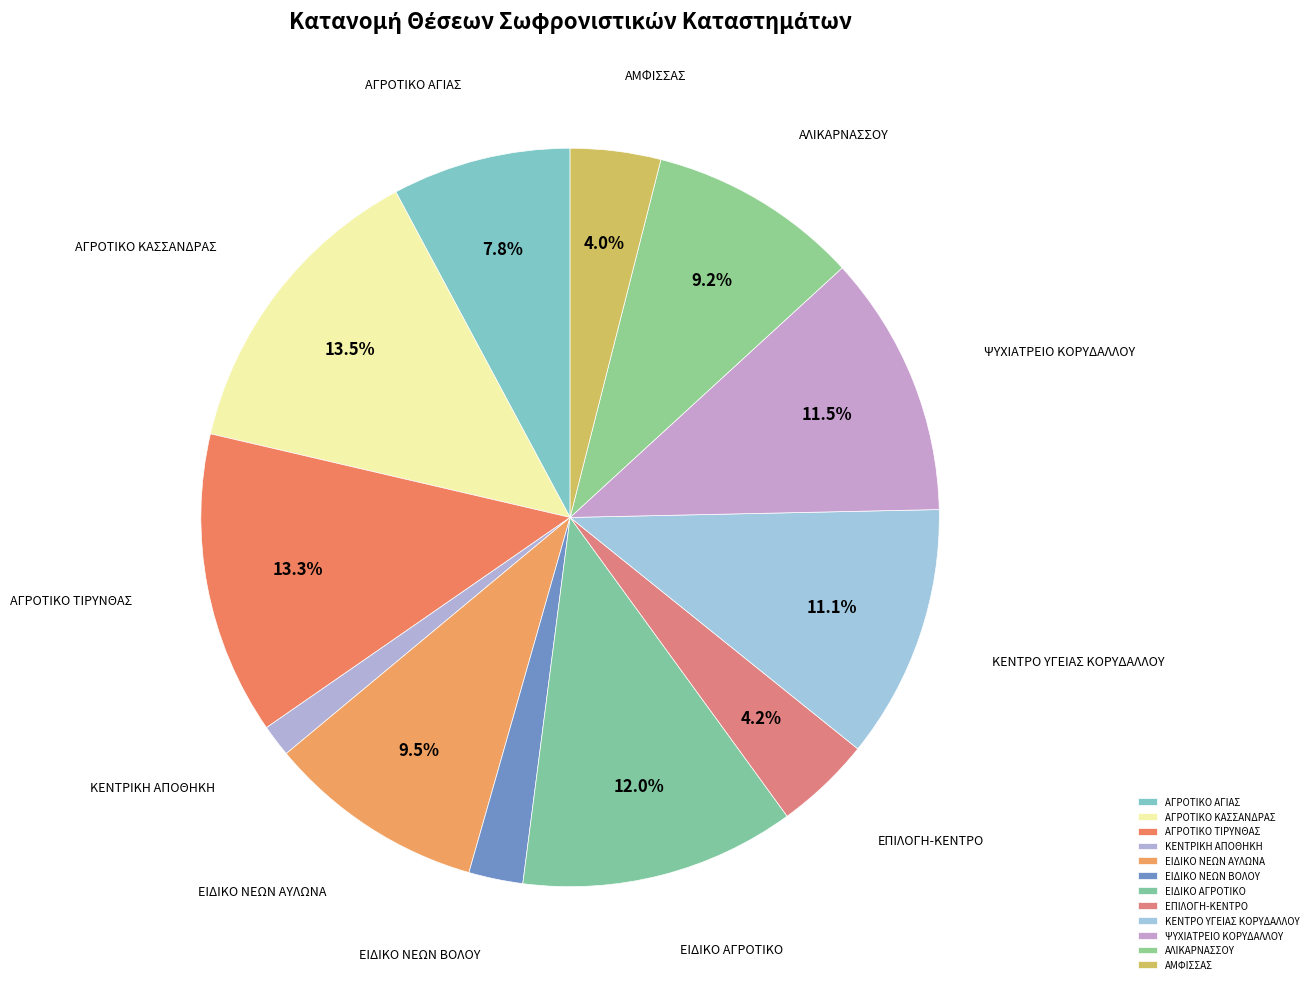

Is there any slice that represents more than half of the pie?

No